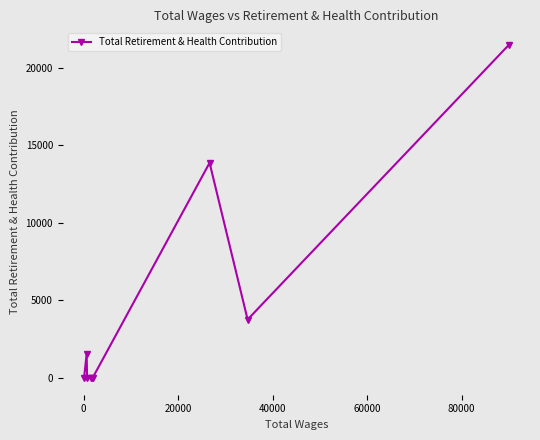

What is the average value?

4515